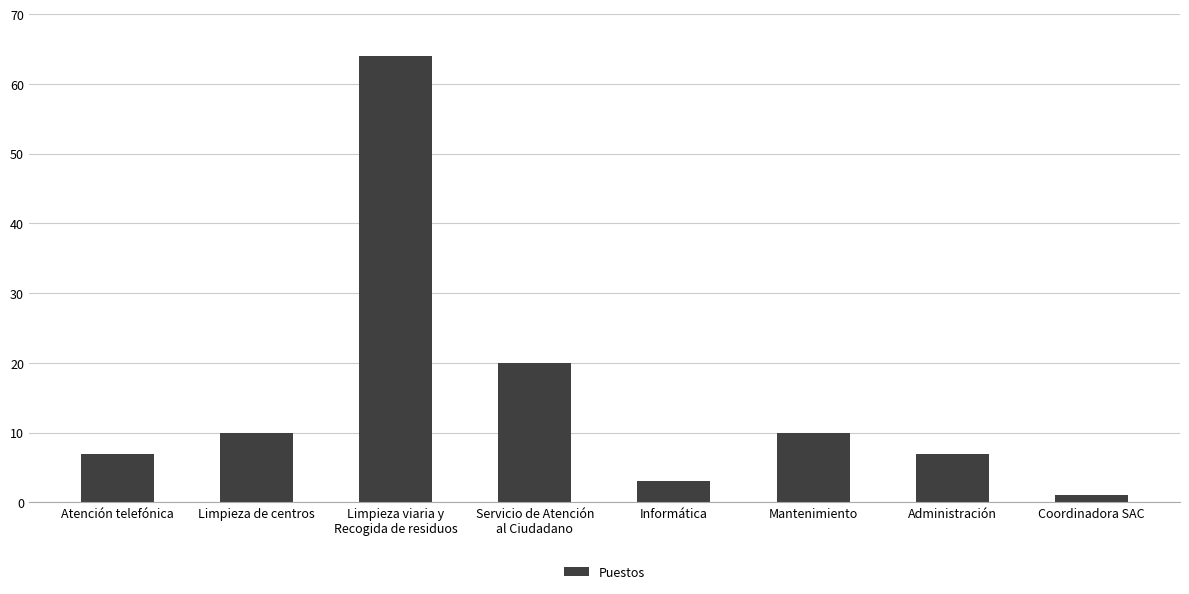

What is the smallest value displayed?

1